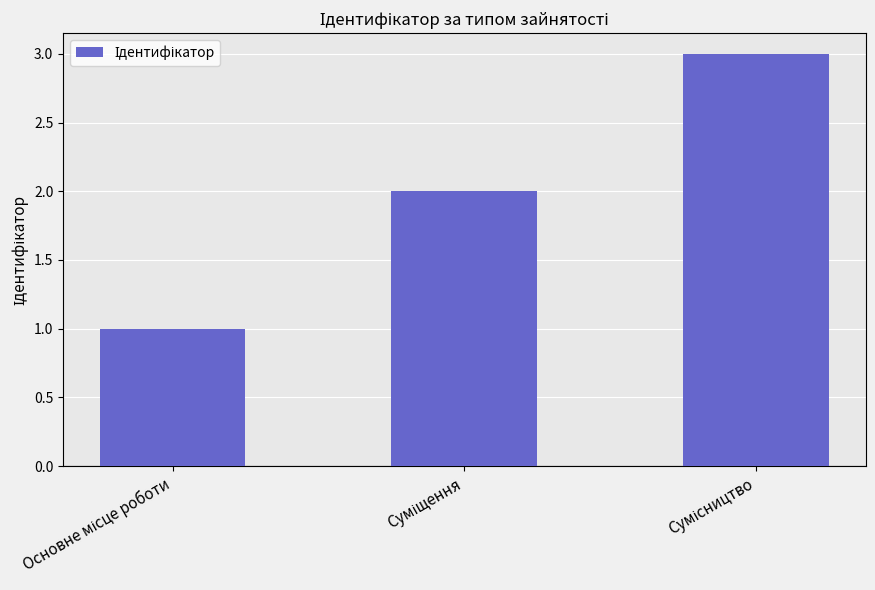

What is the maximum value shown in the chart?

3